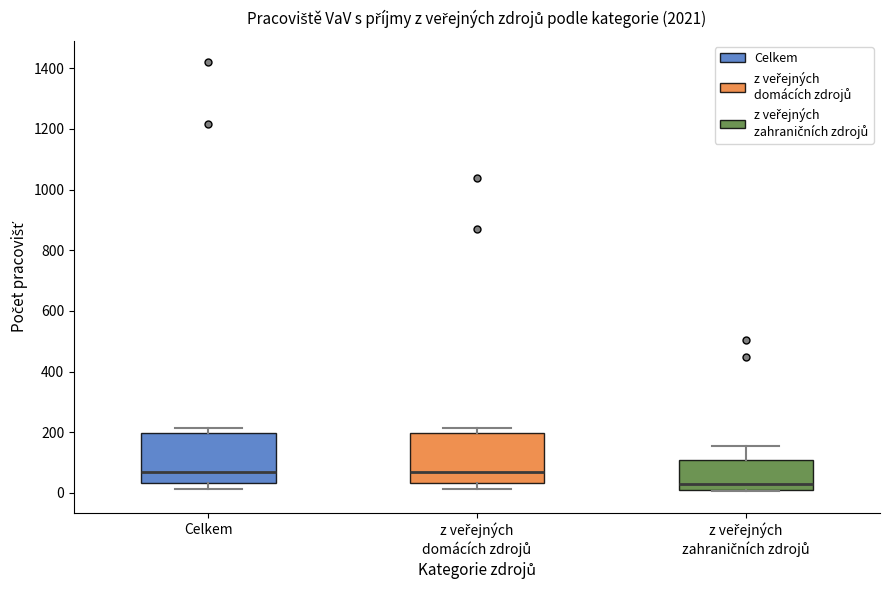

Which box's median line is the lowest?

z veřejných zahraničních zdrojů